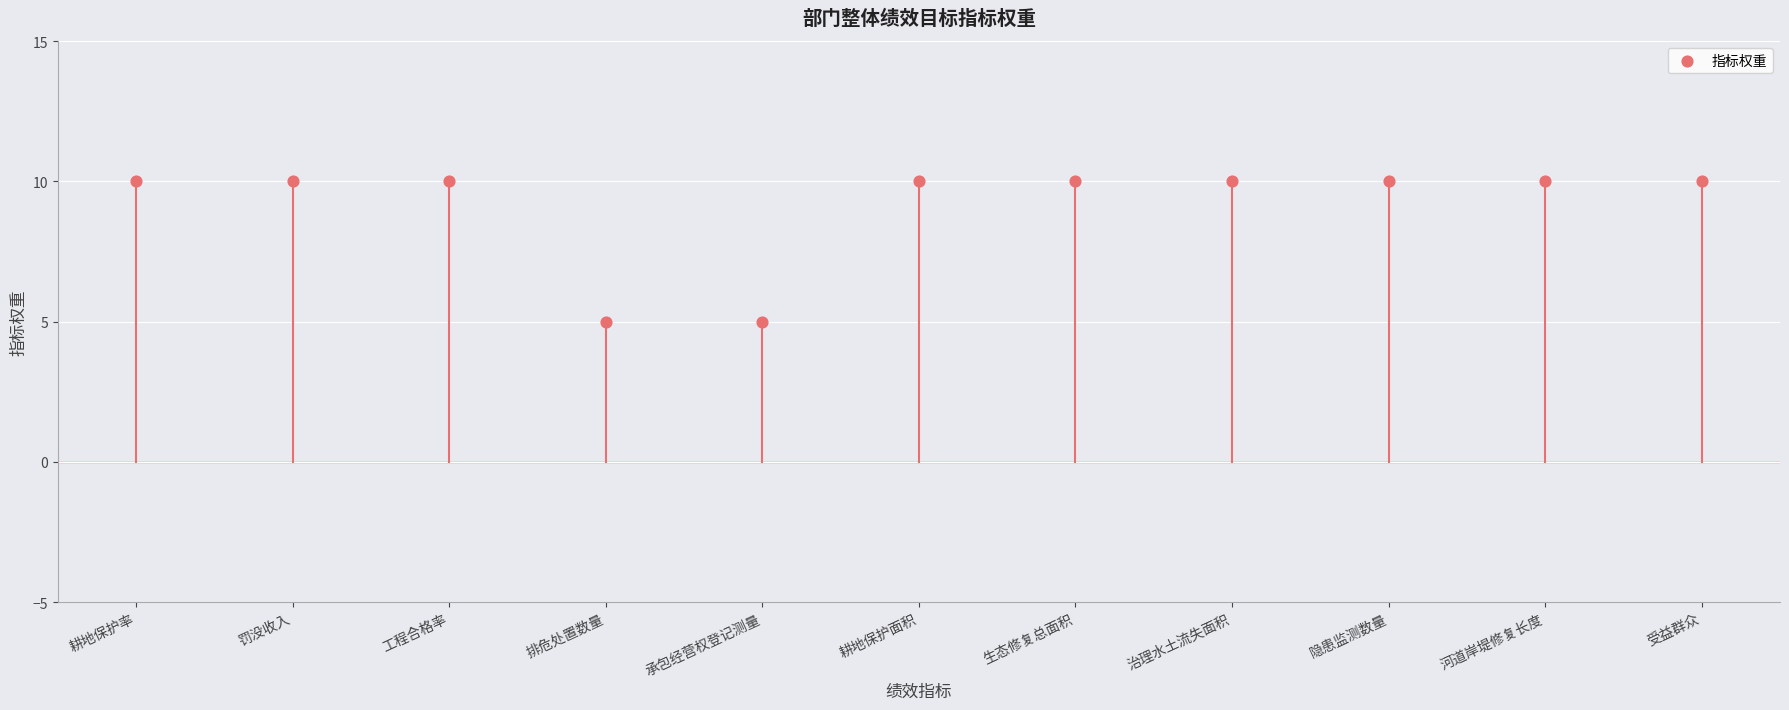

What is the average Y value?

9